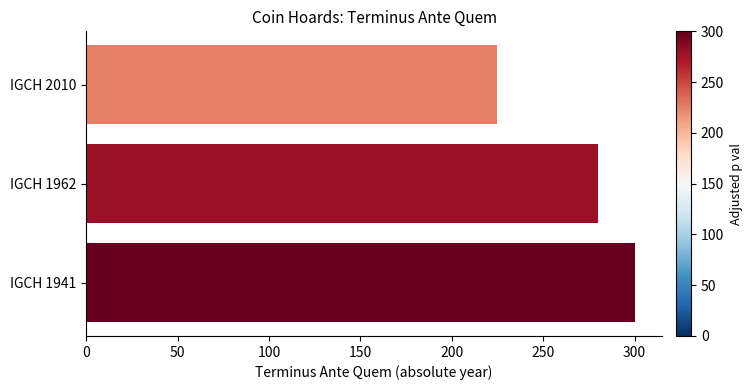

Rank the categories by value from lowest to highest.

IGCH 2010, IGCH 1962, IGCH 1941